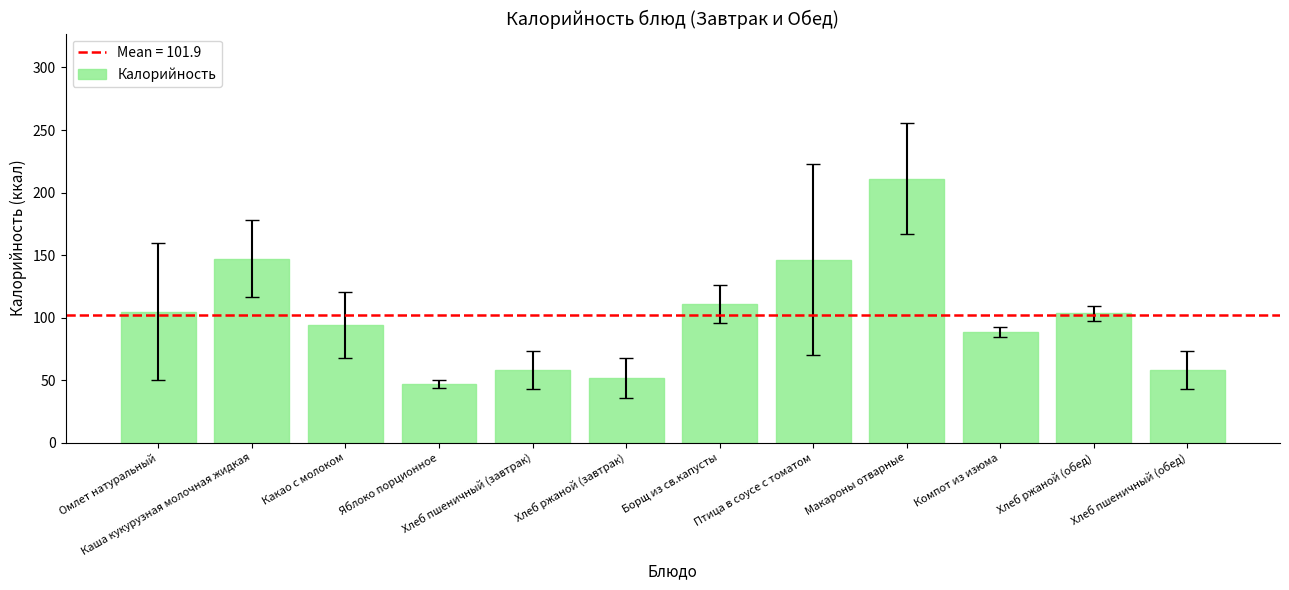

Count the number of values greater than 103.

6